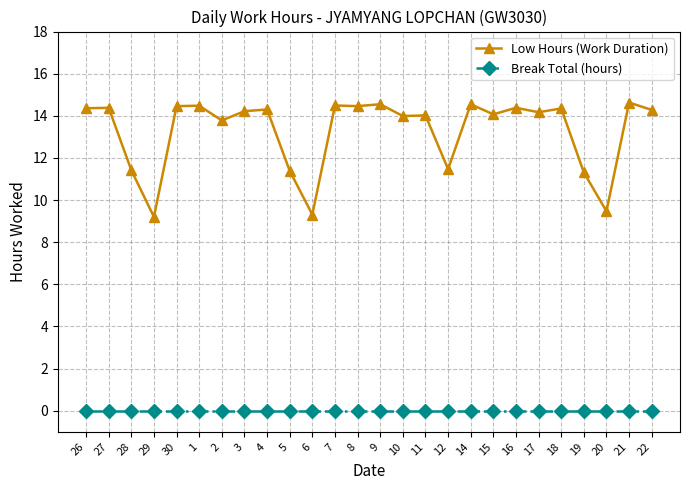

What is the label of the 20th point from the right?

2